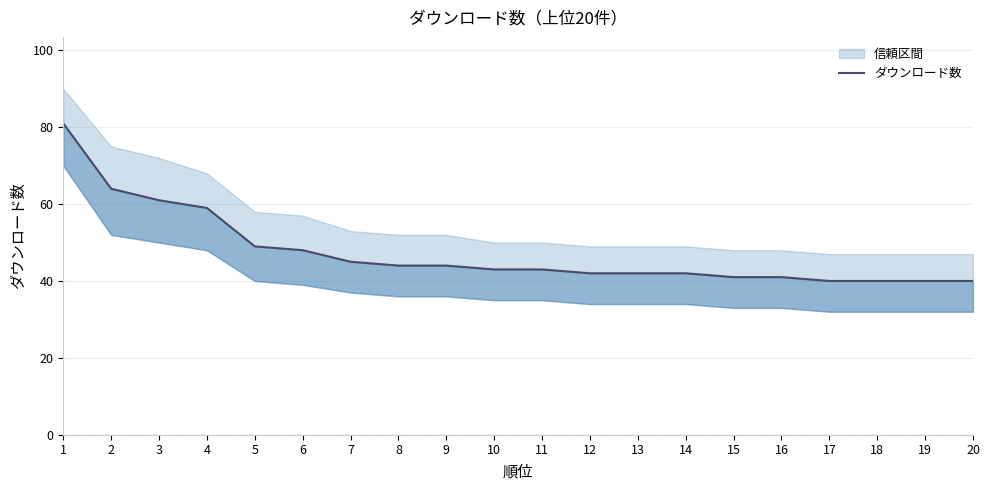

Does the chart display data point markers on the line(s)?

No